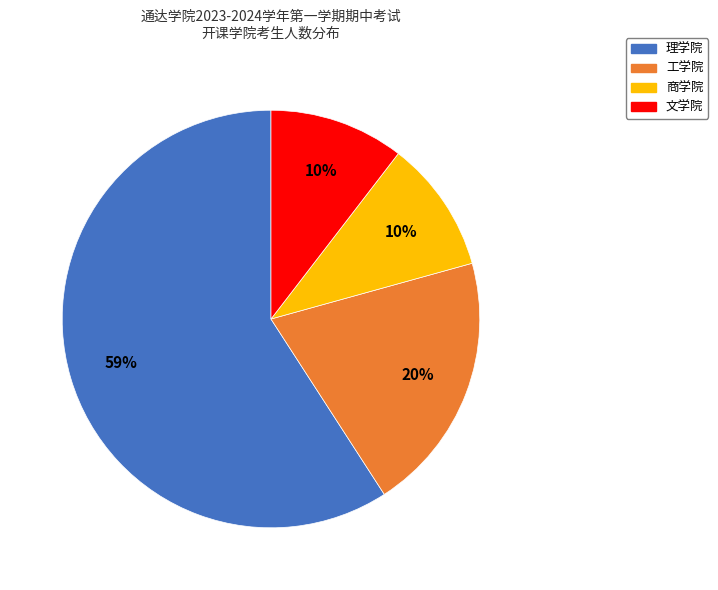

How many slices are in this pie chart?

4